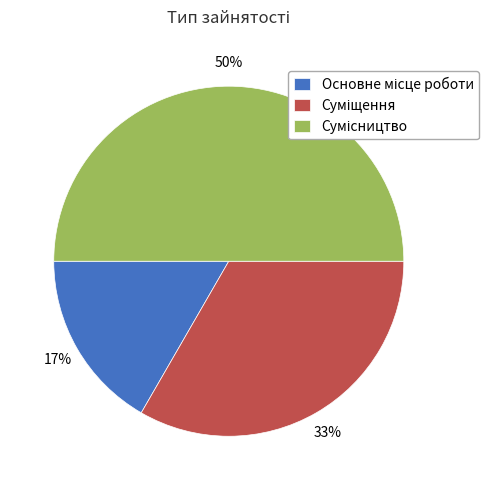

To the nearest percent, what is the average slice percentage?

33%